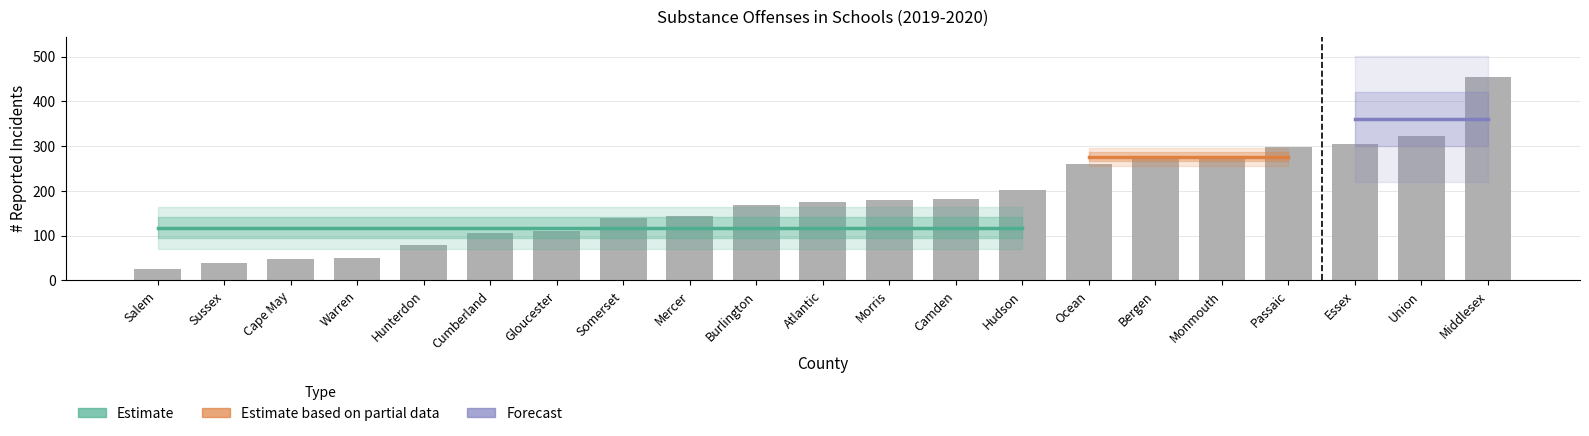

The chart shows a value of 25 at Sussex. True or false?

False